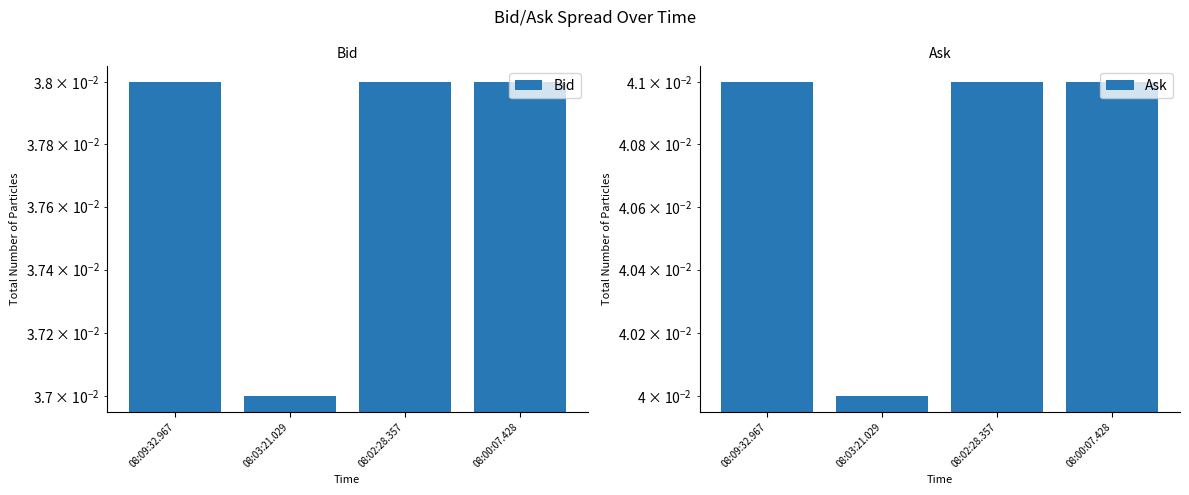

What is the label of the 1st bar from the left?

08:09:32.967